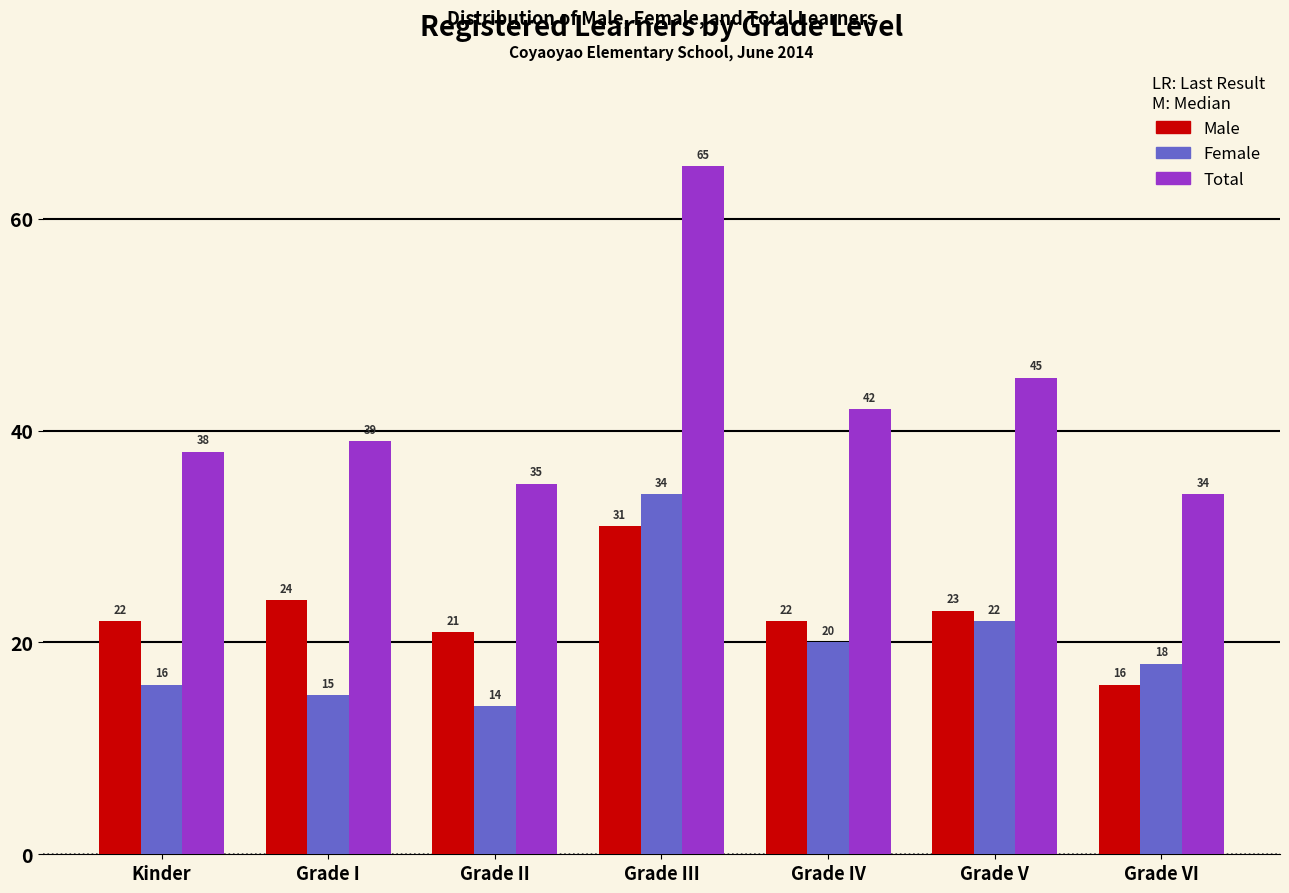

Reading left to right, extract all data points from this chart.

Male: Kinder=22	Grade I=24	Grade II=21	Grade III=31	Grade IV=22	Grade V=23	Grade VI=16
Female: Kinder=16	Grade I=15	Grade II=14	Grade III=34	Grade IV=20	Grade V=22	Grade VI=18
Total: Kinder=38	Grade I=39	Grade II=35	Grade III=65	Grade IV=42	Grade V=45	Grade VI=34